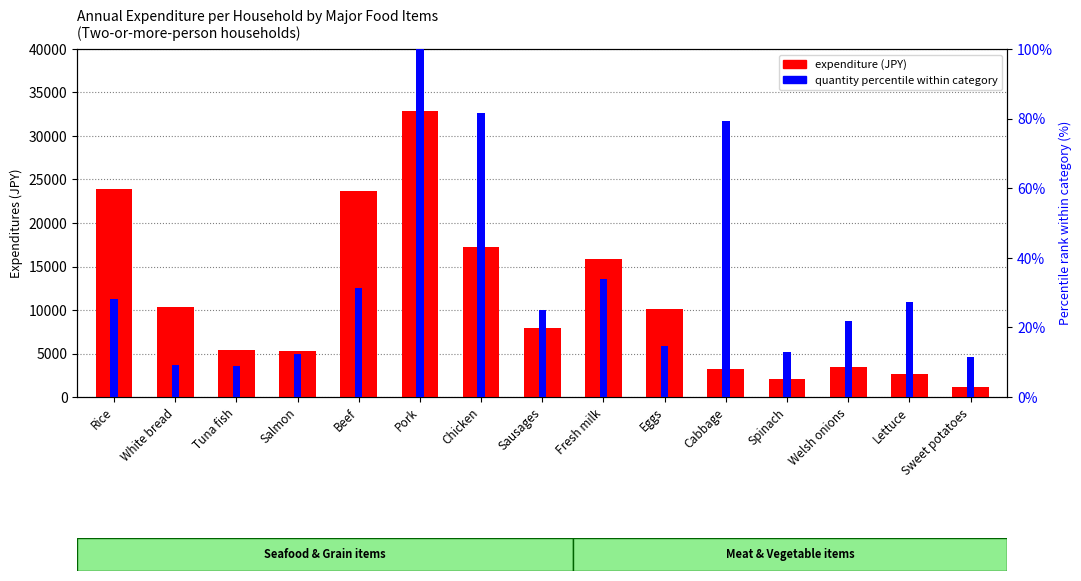

What is the approximate value of quantity percentile within category at Rice?

28.1